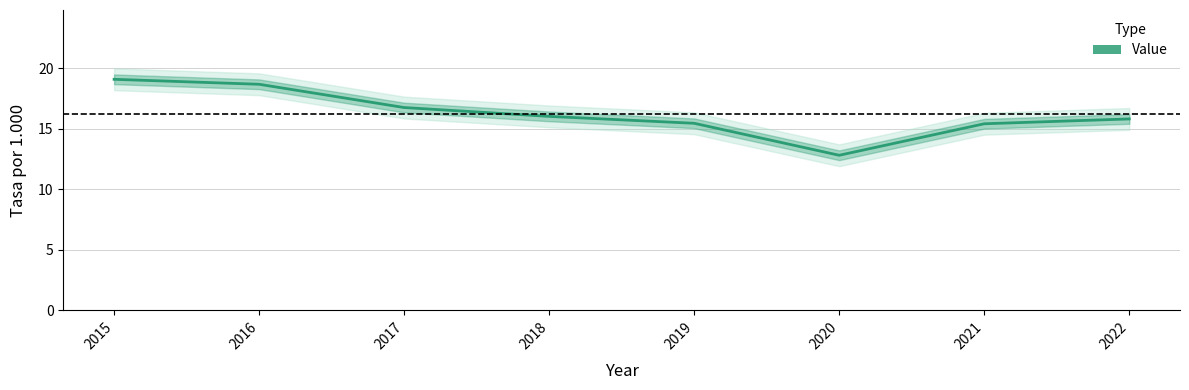

True or false: the data shows 16.0 at 2018.

True